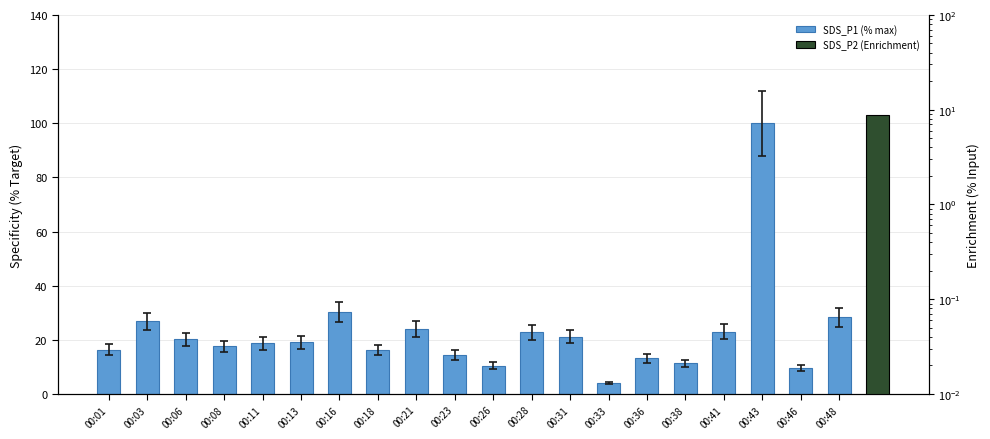

Which label corresponds to the smallest value in the chart?

00:33